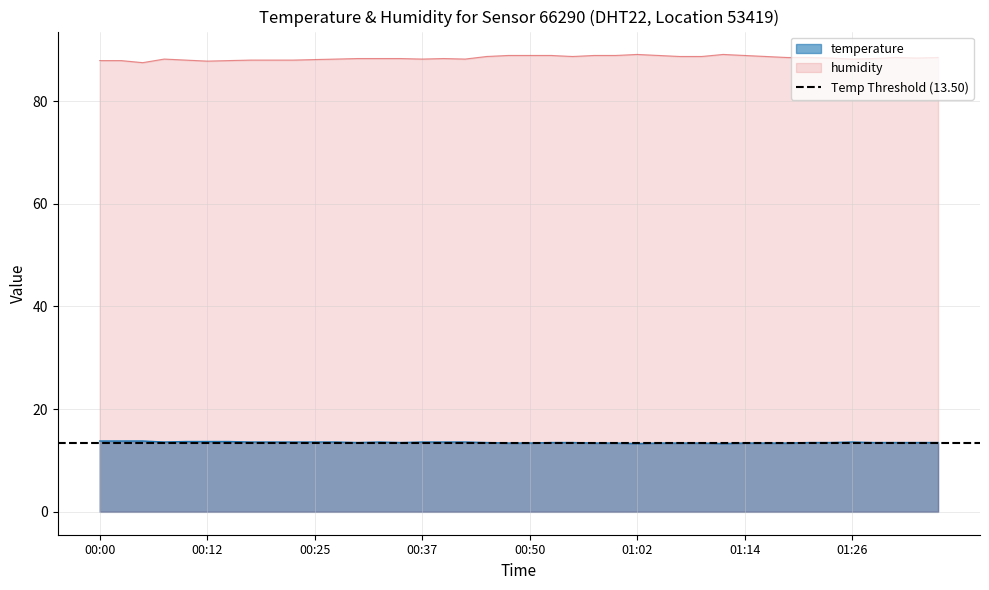

Does the chart have visible grid lines?

Yes